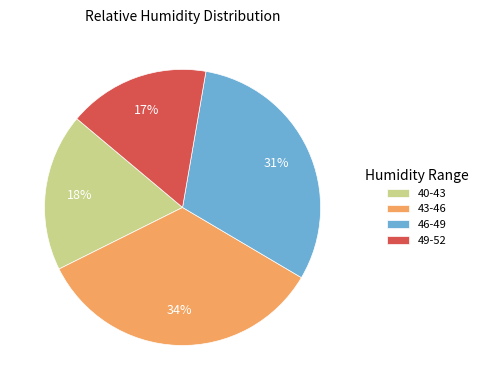

Combined, do 49-52 and 46-49 account for over 50%?

No